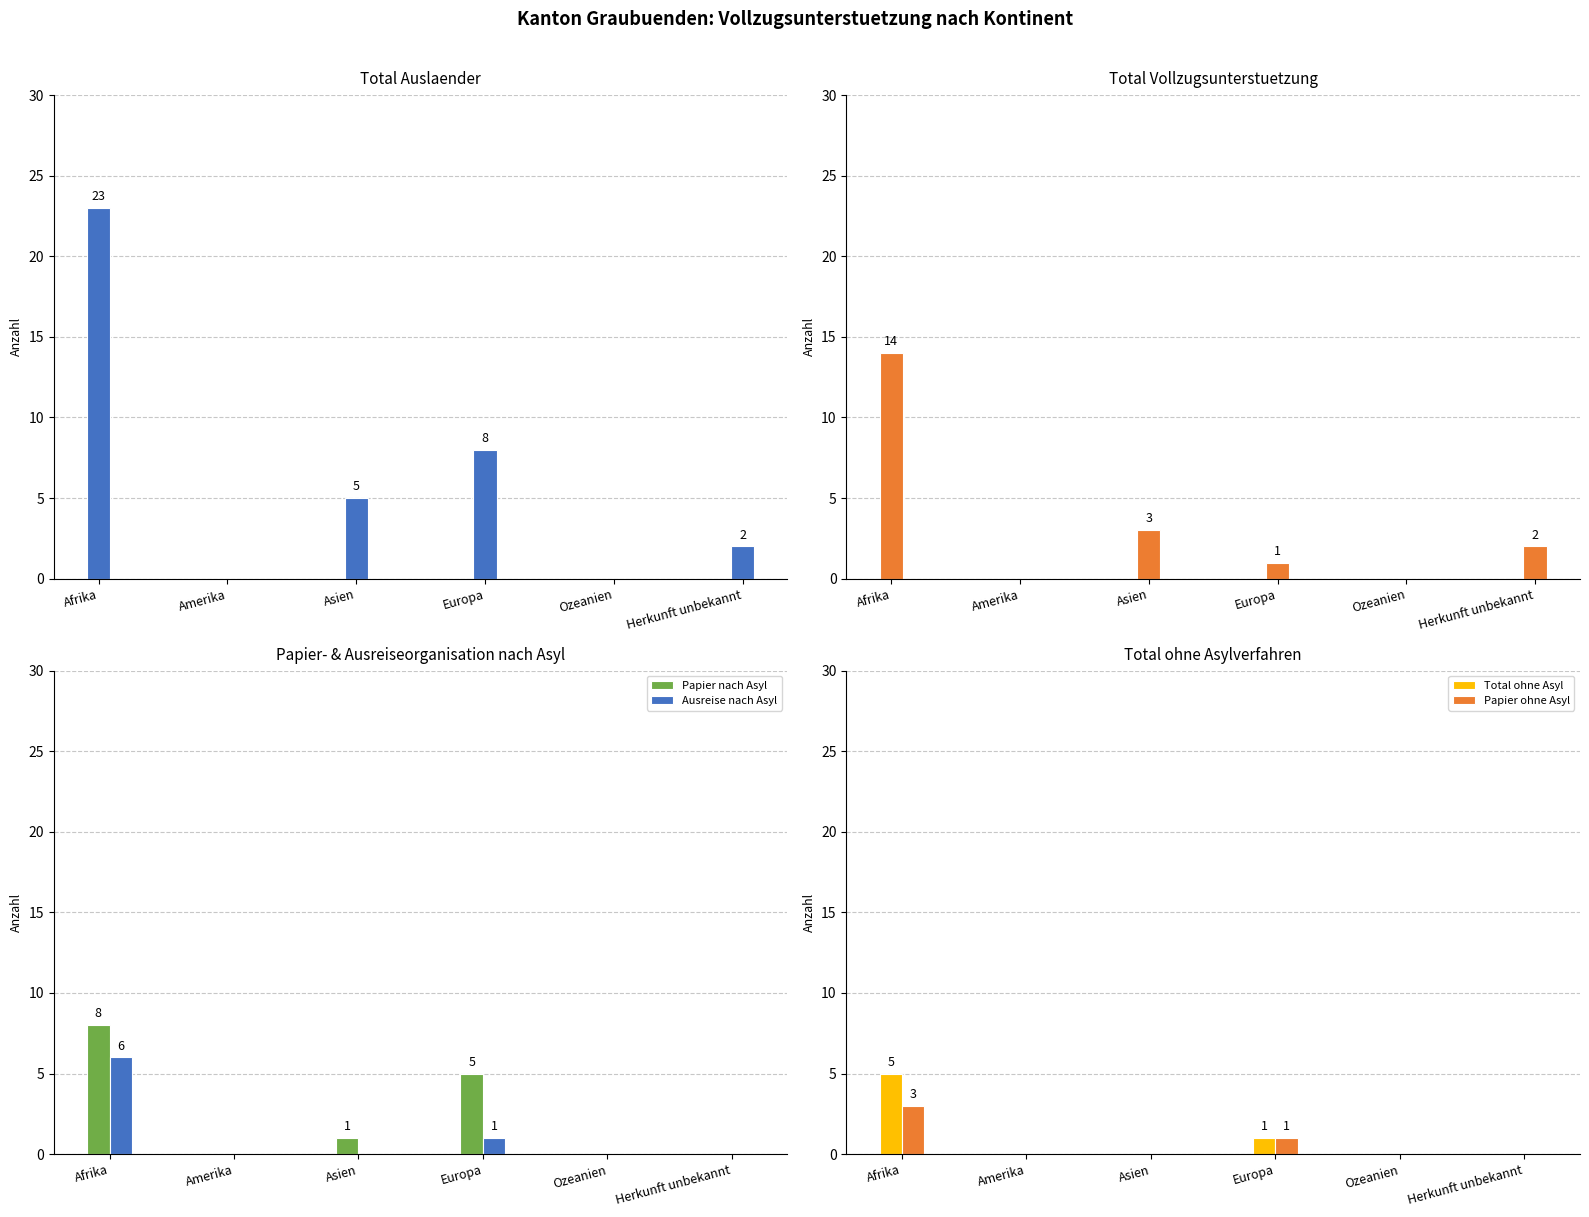

Where does the Total Vollzug series first go above 2?

Afrika